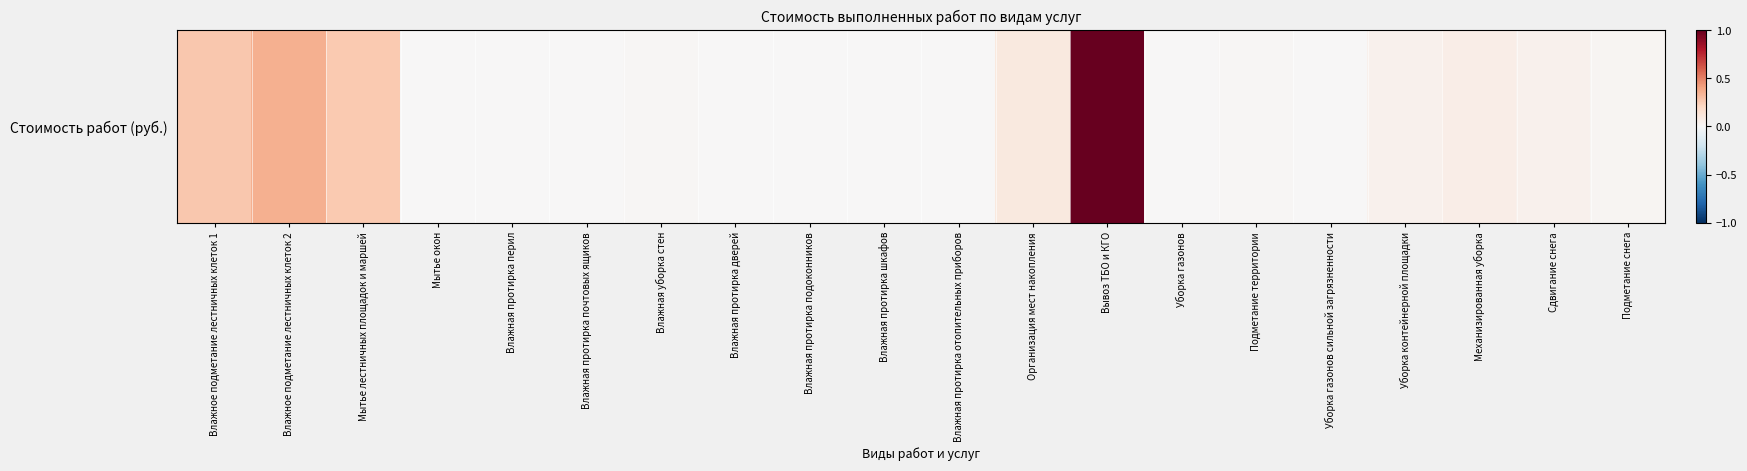

True or false: the data shows 0.0 at Уборка газонов.

False